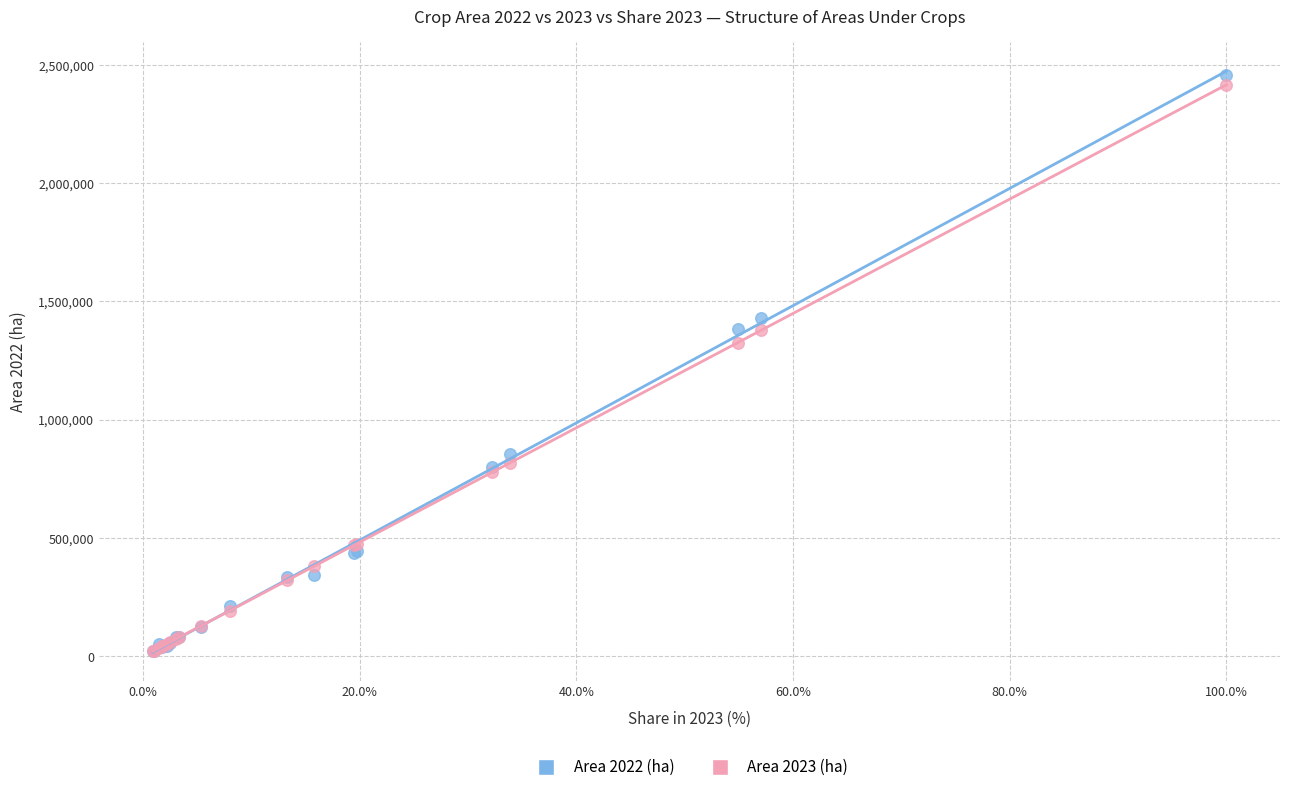

Which series contains the highest Y value?

Area 2022 (ha)